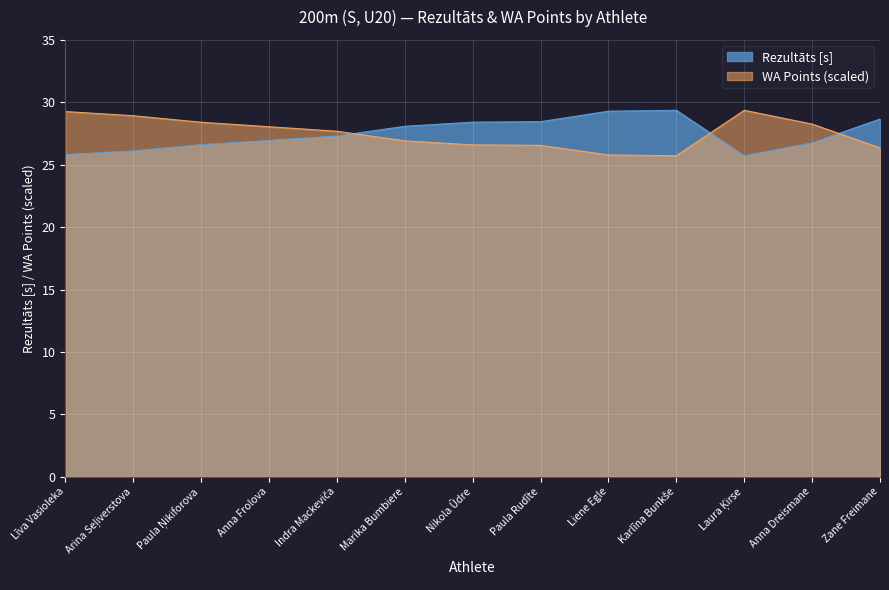

How many categories are shown in the chart?

13